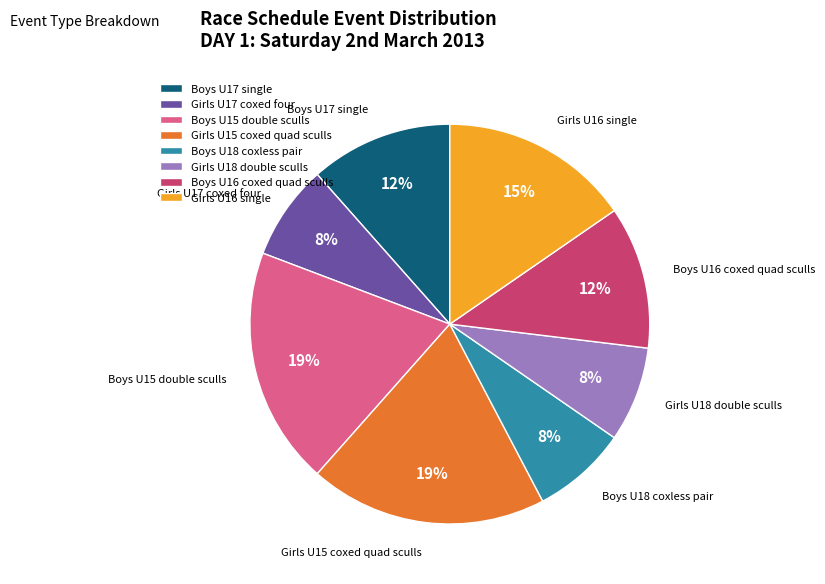

Does Boys U16 coxed quad sculls represent more than half of the total?

No